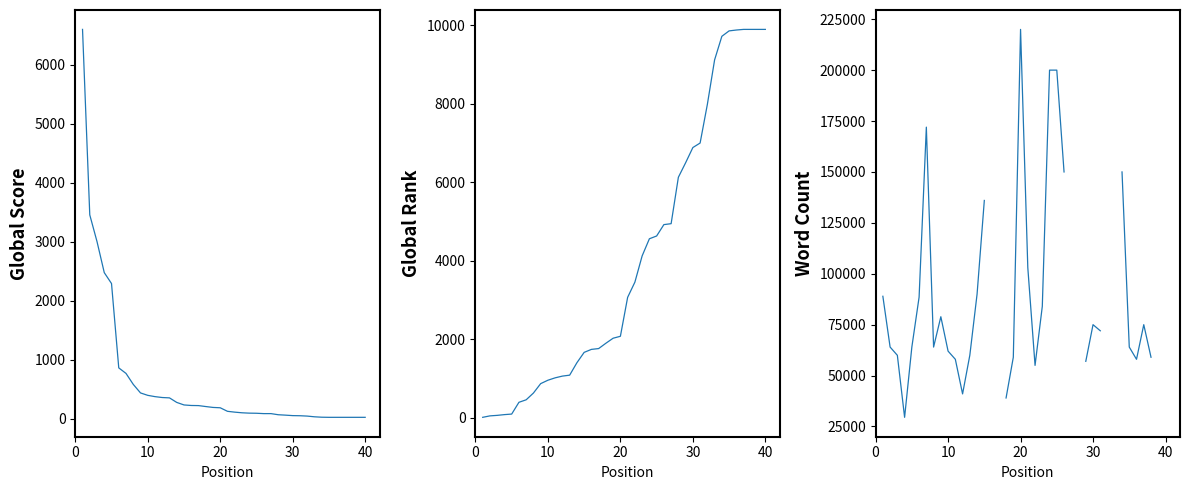

Is the value of Global Score at 16 greater than the value of Word Count at 10?

No